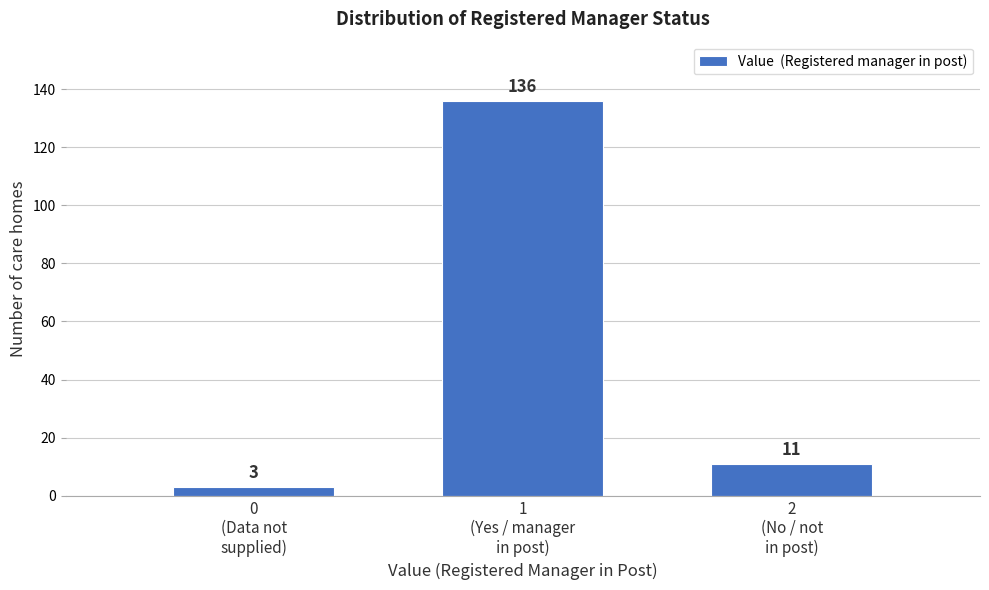

Reading left to right, what are all the values shown in this chart?

3	136	11